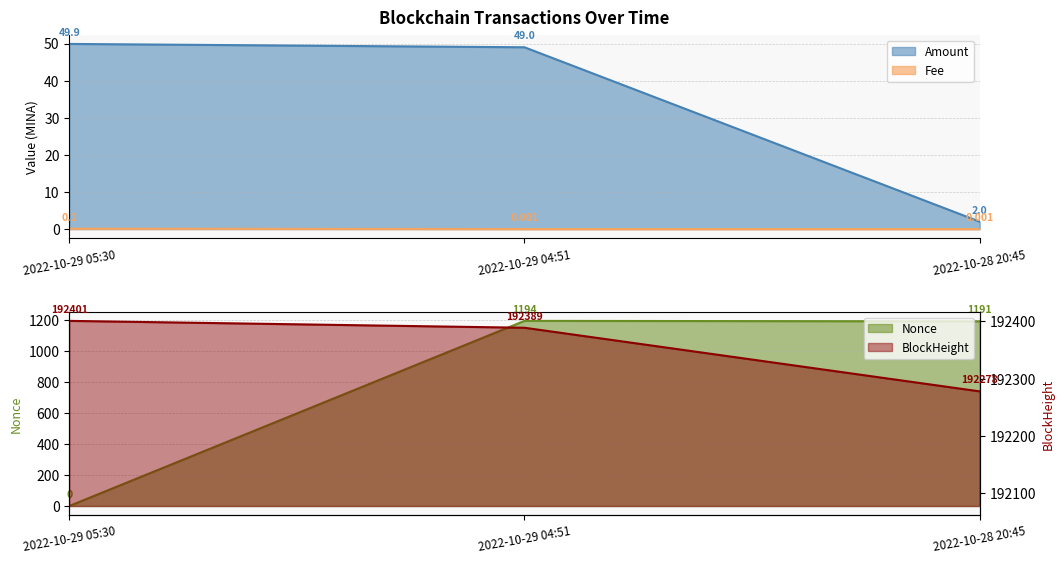

How many values in Nonce are above zero?

2